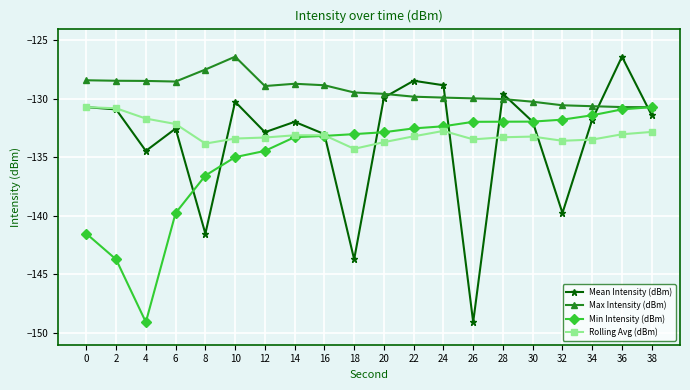

What is the difference between the second highest and minimum values in the Mean Intensity (dBm) series?

20.6